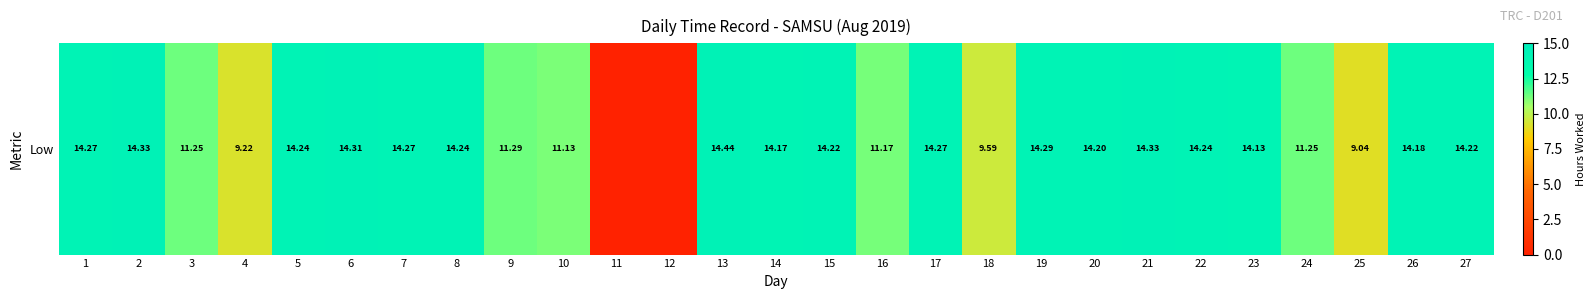

What is the sum of the values at 16 and 7?

25.4